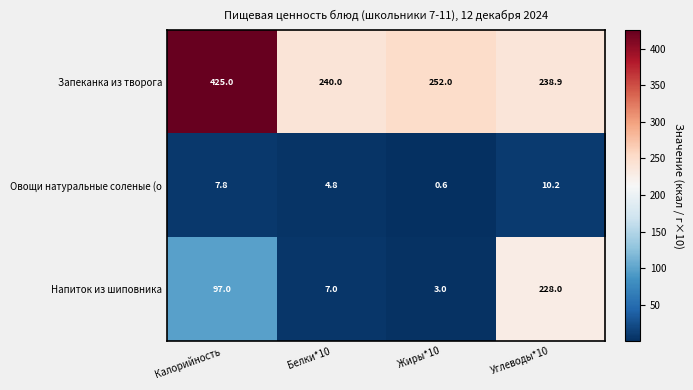

What is the approximate value of Овощи натуральные соленые (о at Углеводы*10?

10.2